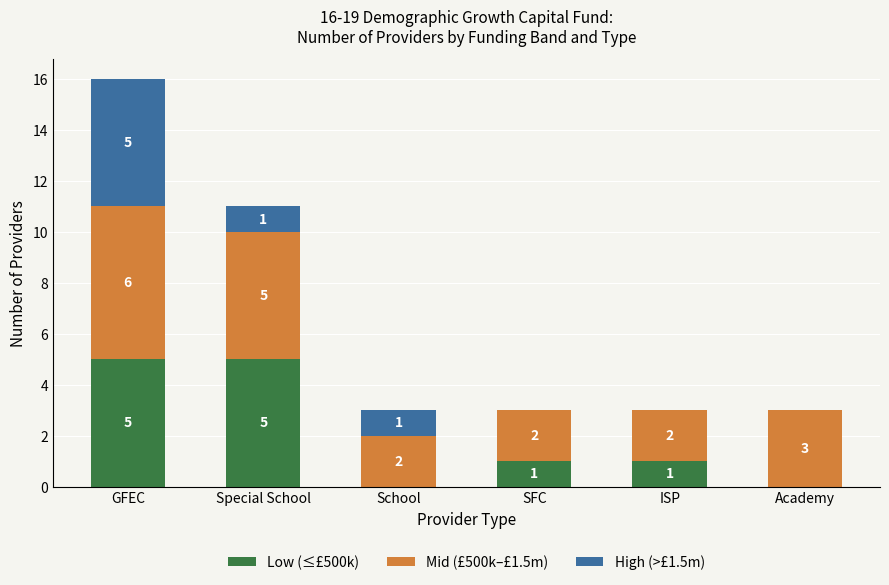

What is the total value across all series at GFEC?

16